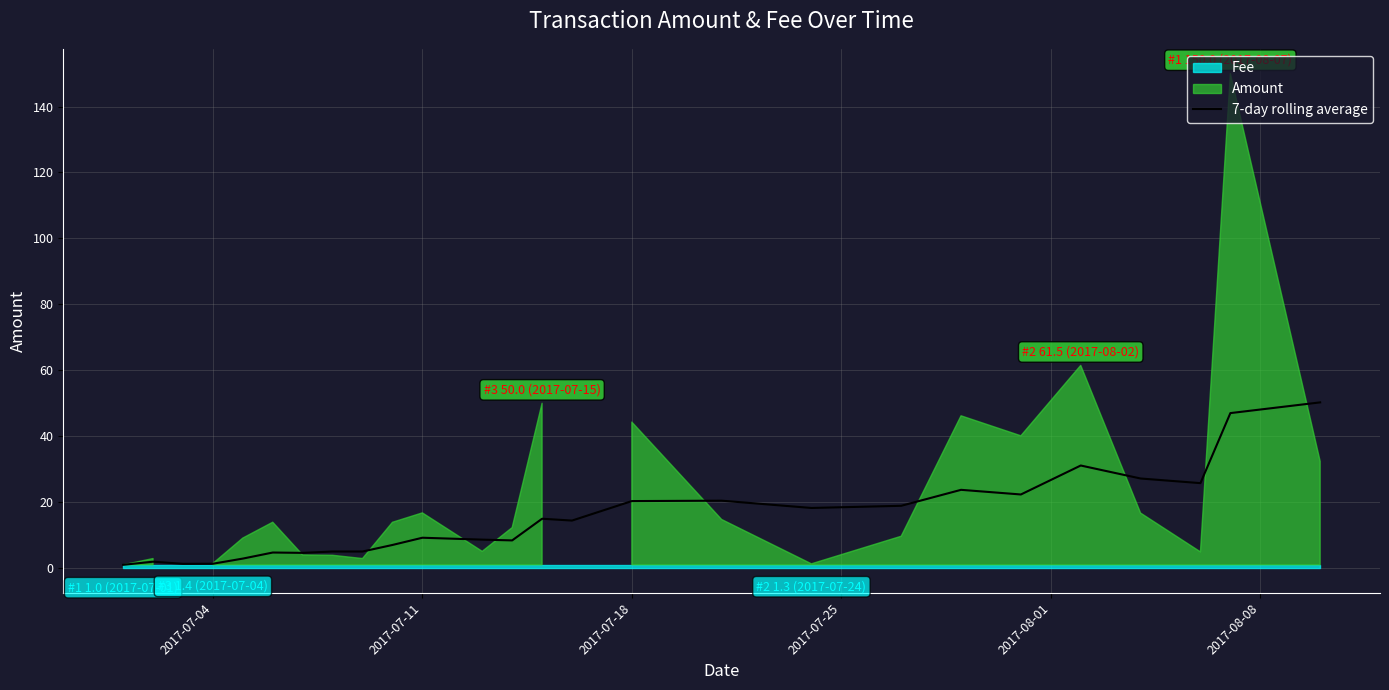

What is the maximum value for 7-day rolling average?

50.3